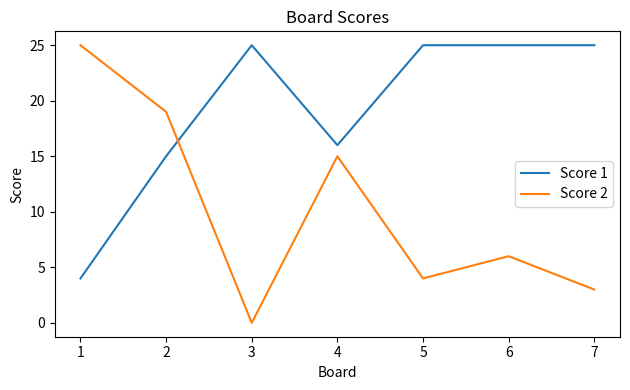

Rank the series at 5 from highest to lowest value.

Score 1, Score 2